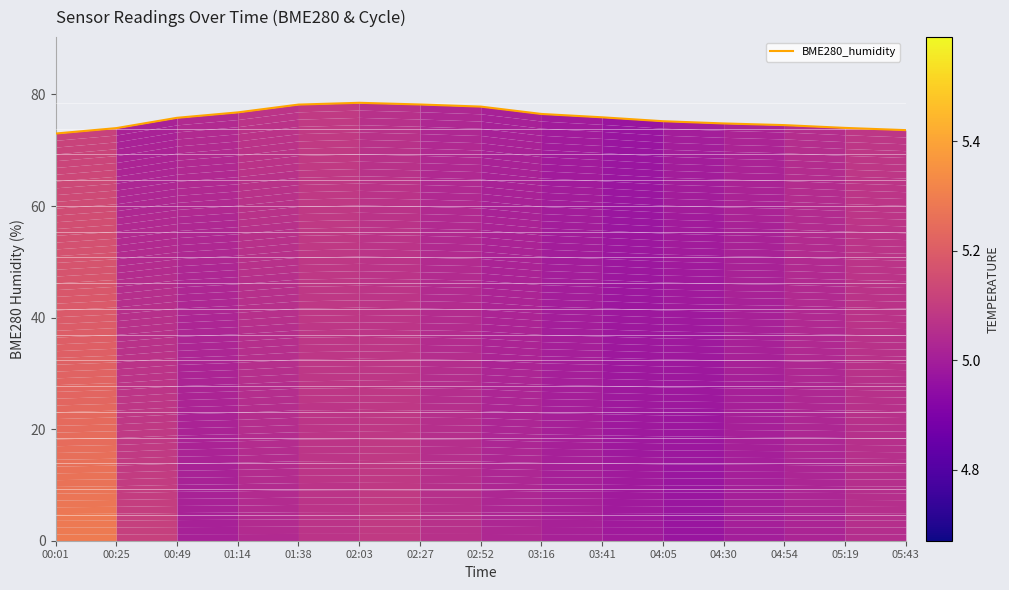

What is the change in value from 01:14 to 02:27?

+1.4